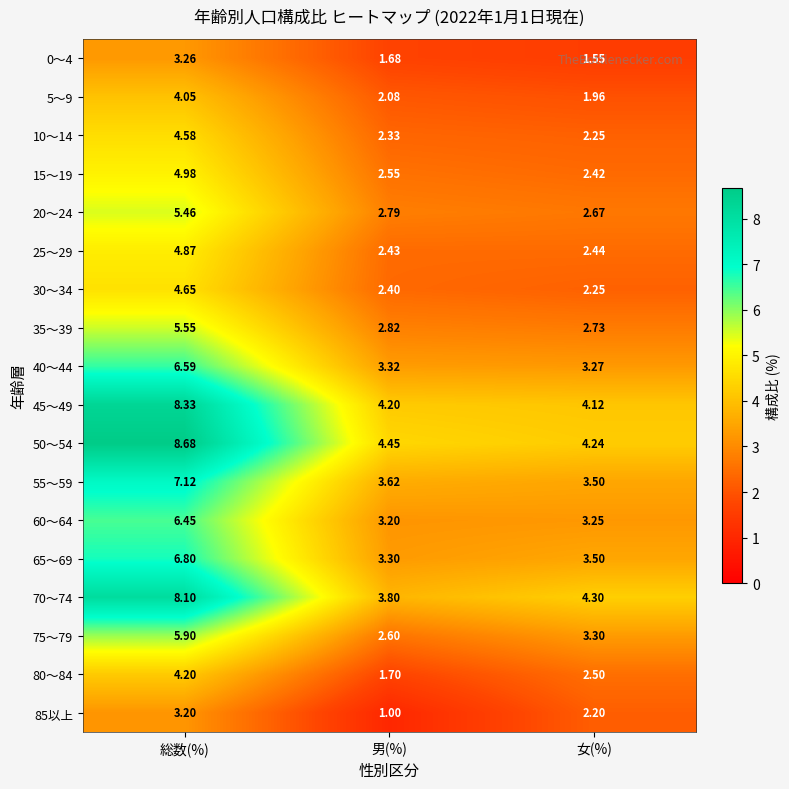

Is the value of 25～29 at 総数(%) greater than the value of 75～79 at 女(%)?

Yes